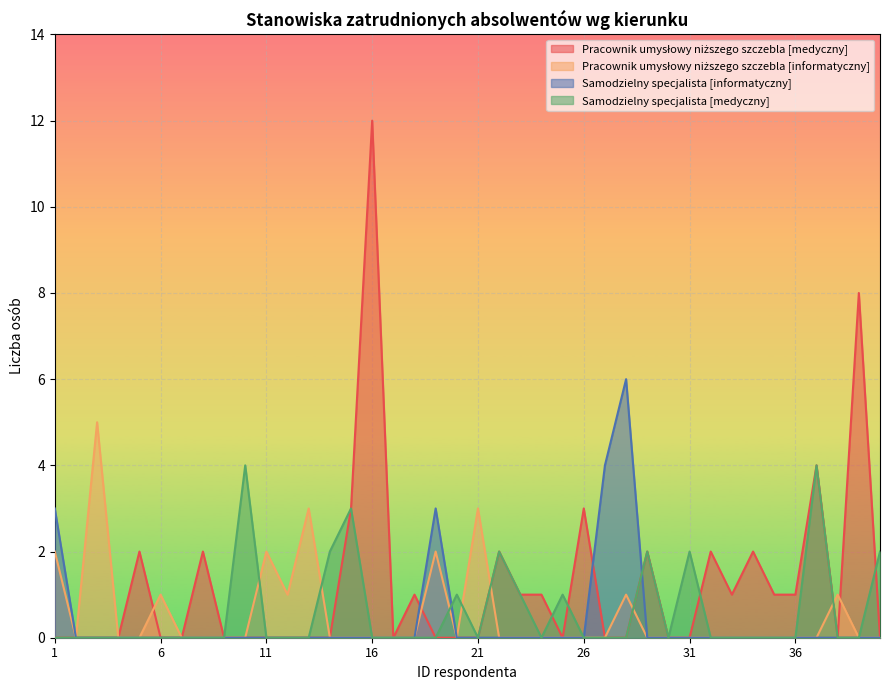

The Samodzielny specjalista [informatyczny] series shows -2 at 6. True or false?

False